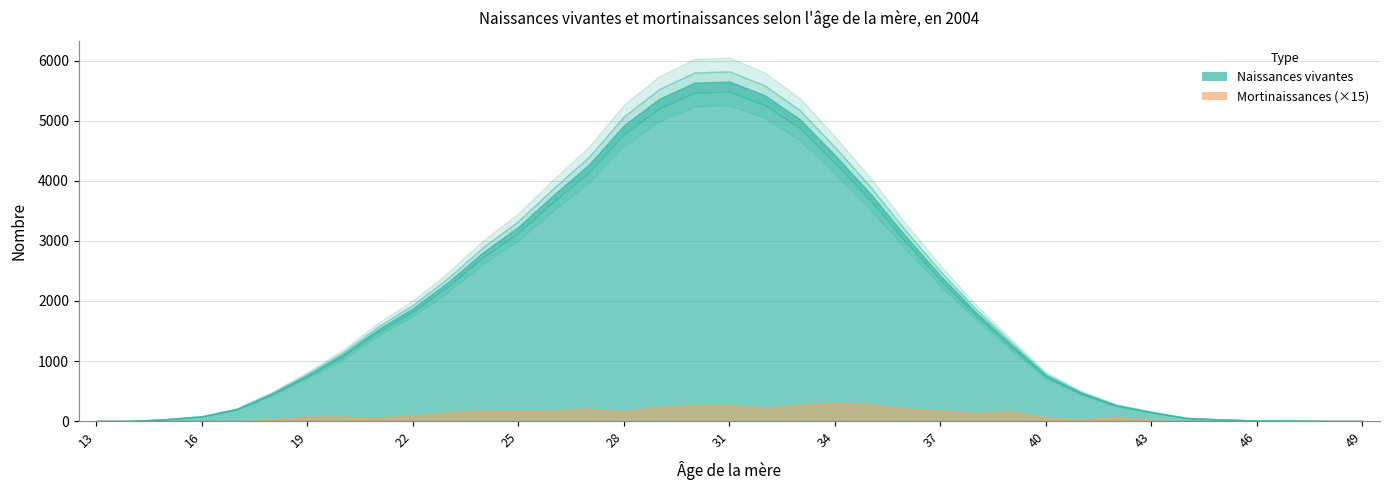

What is the sum of the Mortinaissances values at 40 and 15?

4